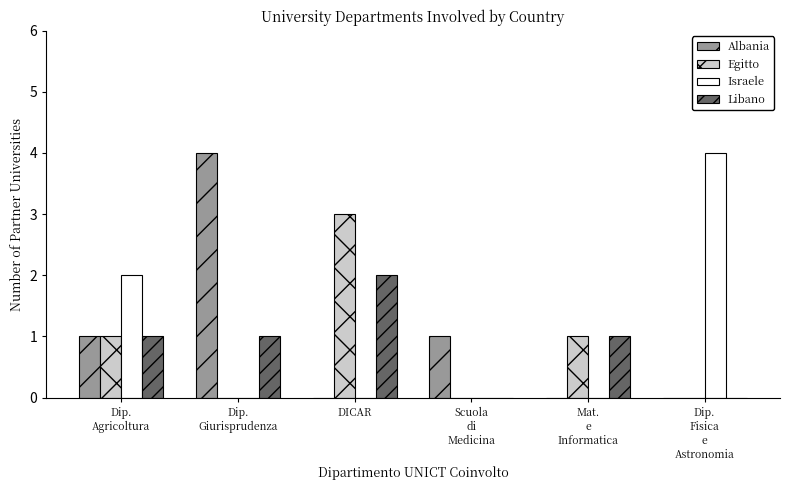

What is the total value across all series at Dip.
Giurisprudenza?

5